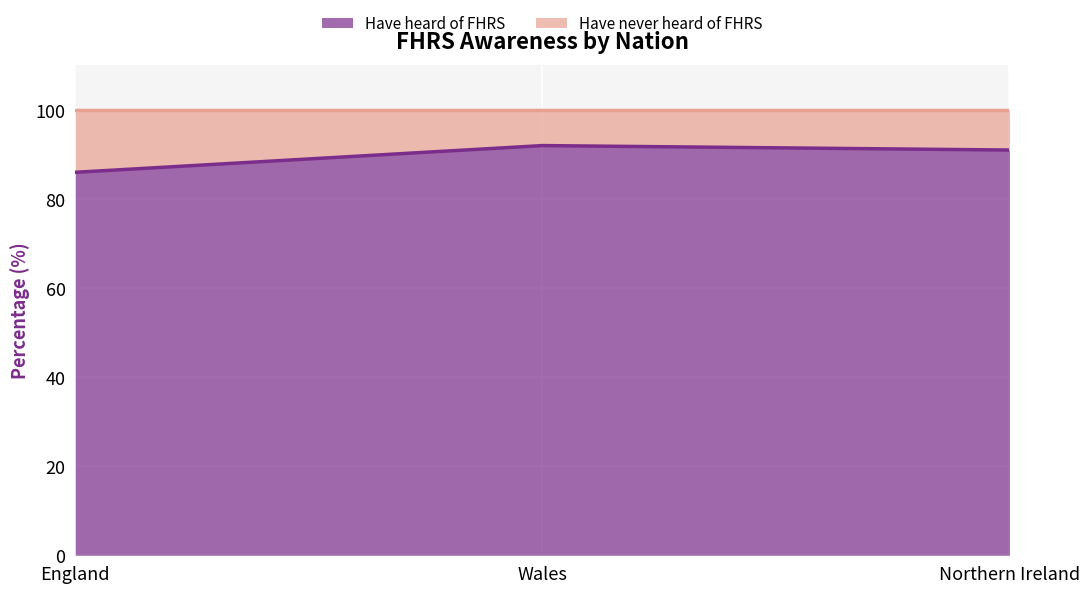

Which label corresponds to the largest value in the chart?

Wales